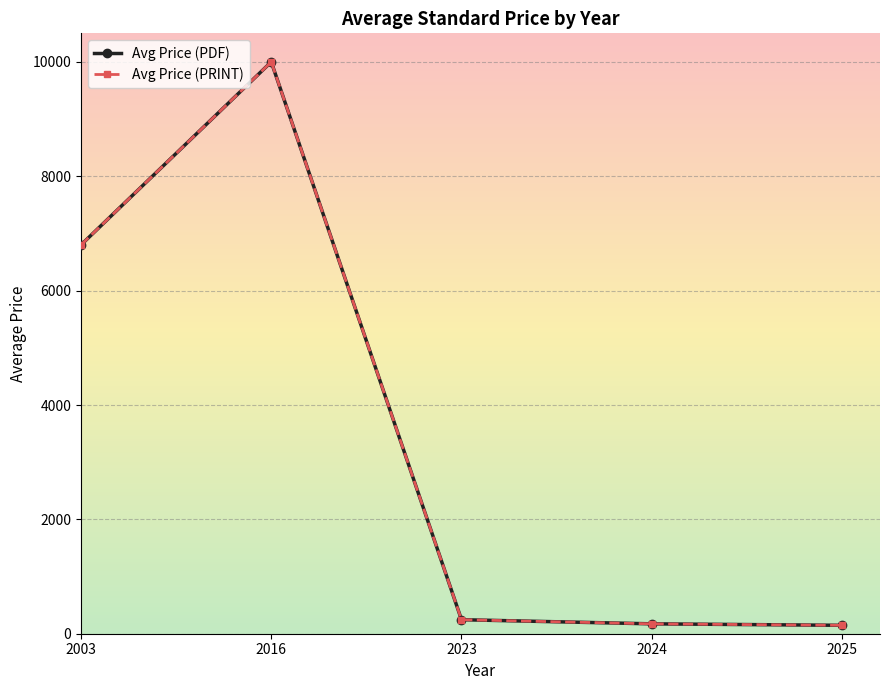

What is the value of the Avg Price (PRINT) point at the 5th from the left?

147.2